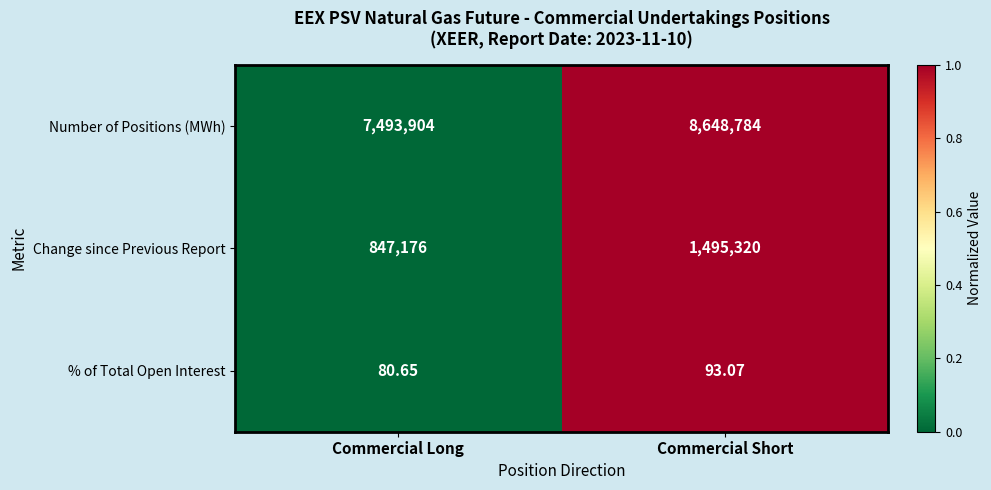

How many values in the Number of Positions (MWh) series are below 1?

1